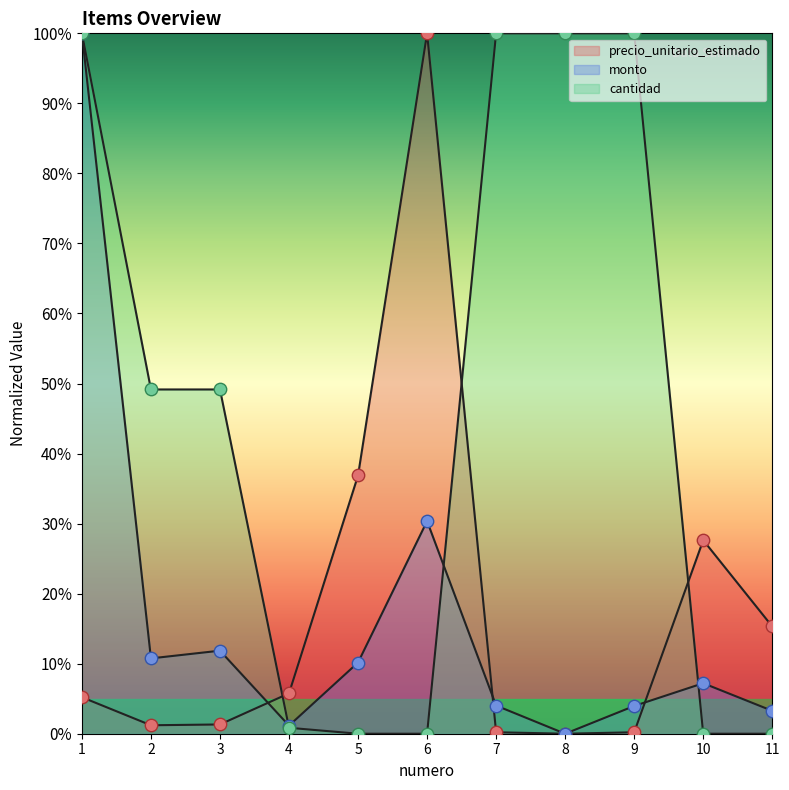

Which series reaches the minimum Y coordinate?

precio_unitario_estimado